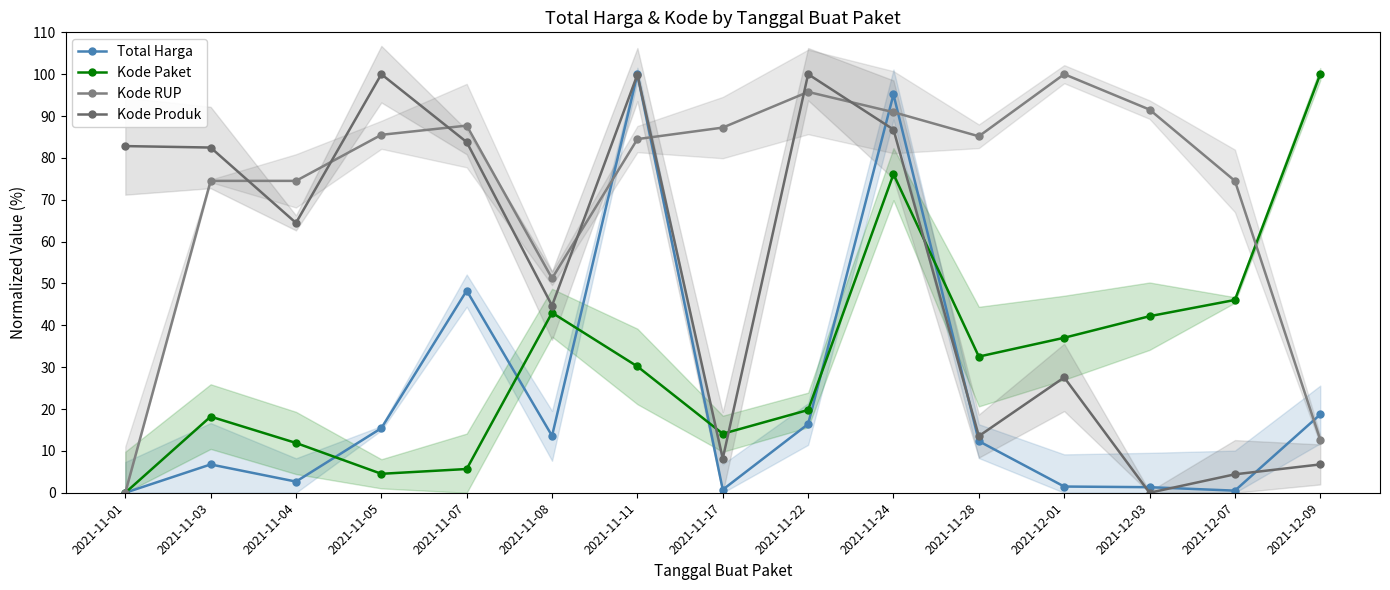

What is the highest value of the Kode Paket series?

100.0